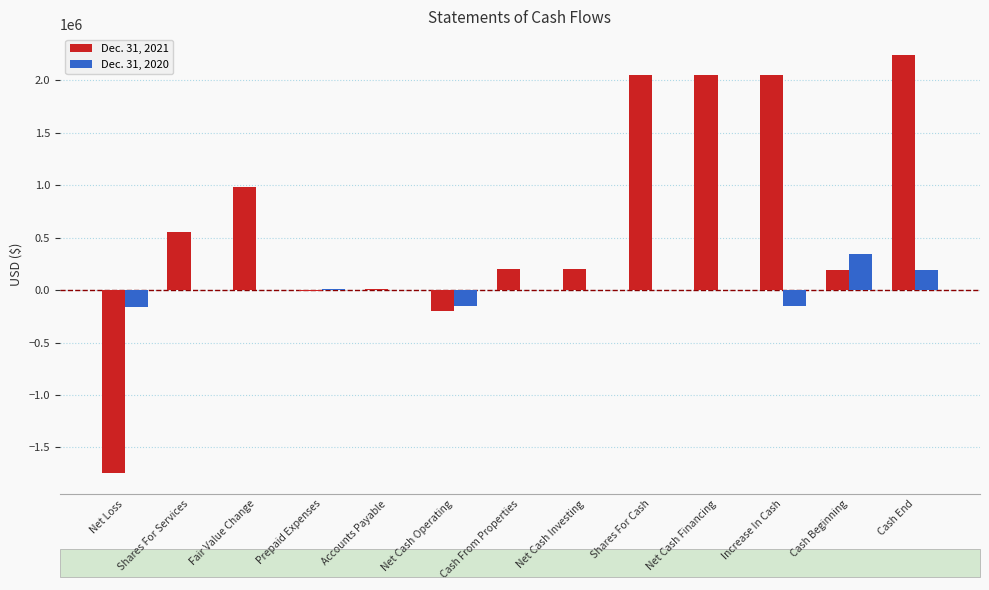

Count the number of data series in this chart.

2